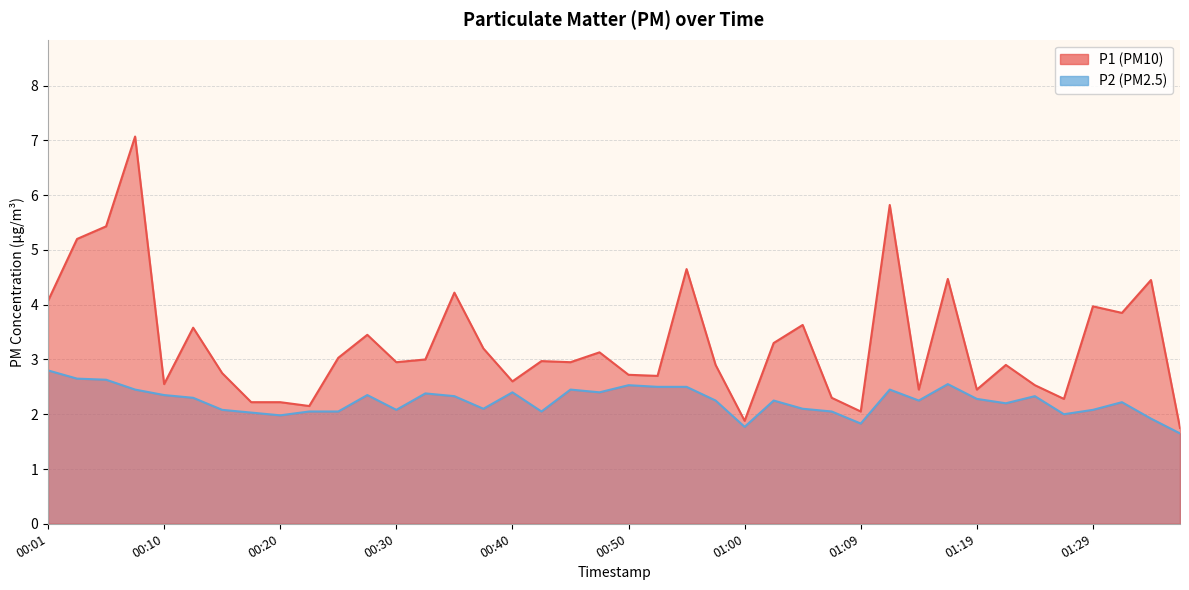

At which label does P2 first exceed 2?

00:01